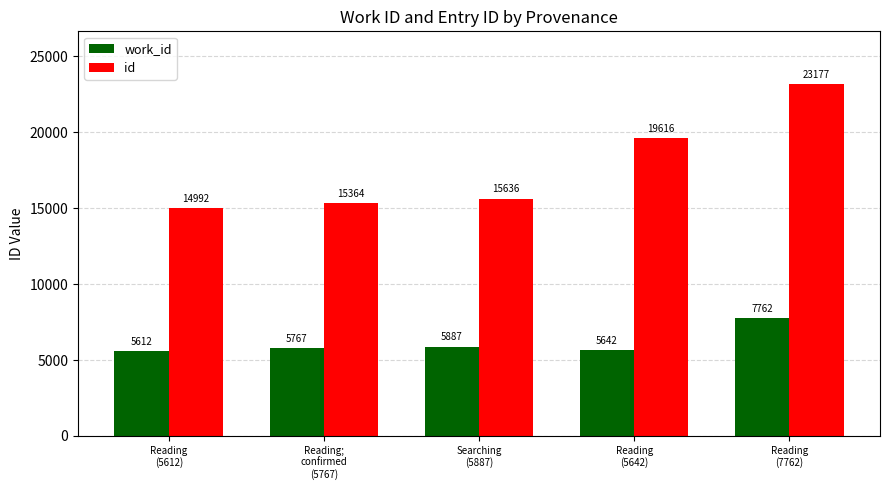

What are all the series names shown in the legend?

work_id, id